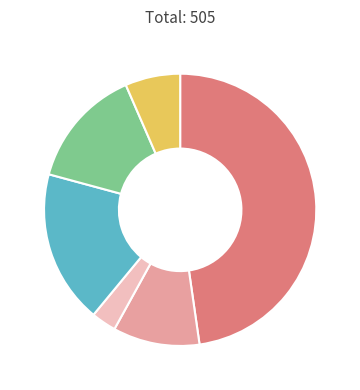

Is there a majority slice in this chart?

No